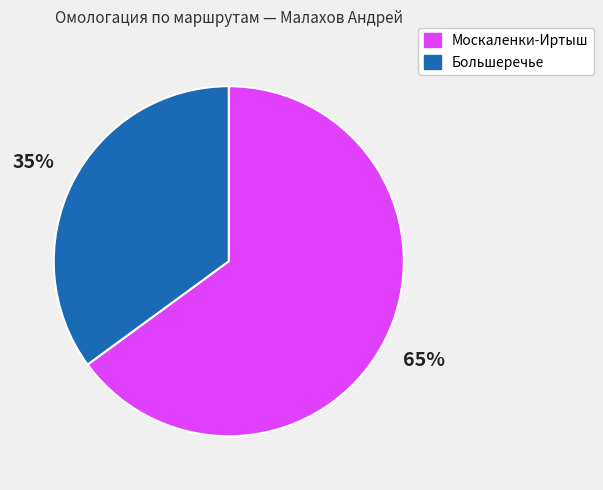

Is it true that Большеречье is 35% of the pie?

True